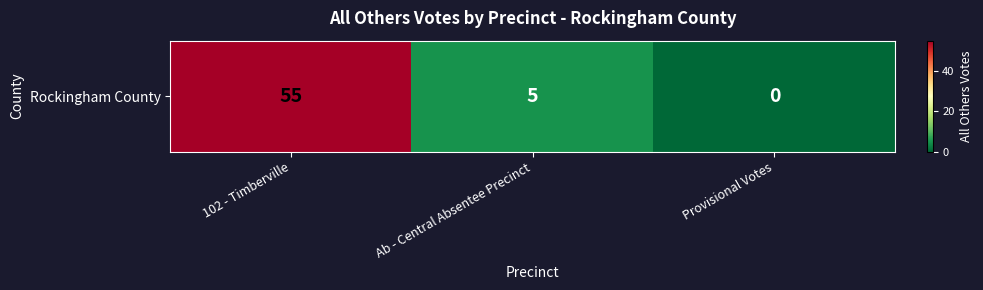

List the labels in order of value, largest first.

102 - Timberville, Ab - Central Absentee Precinct, Provisional Votes